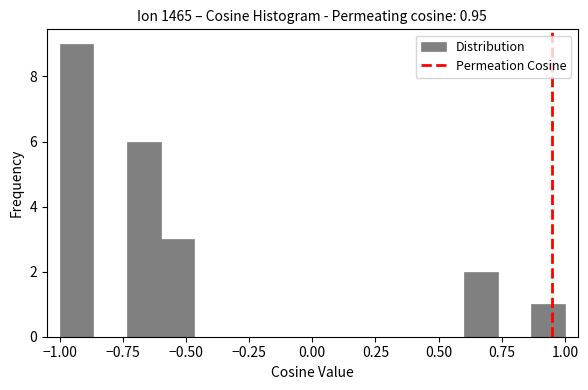

Read against the x-axis, roughly where is the centre of the tallest bar?

-0.95